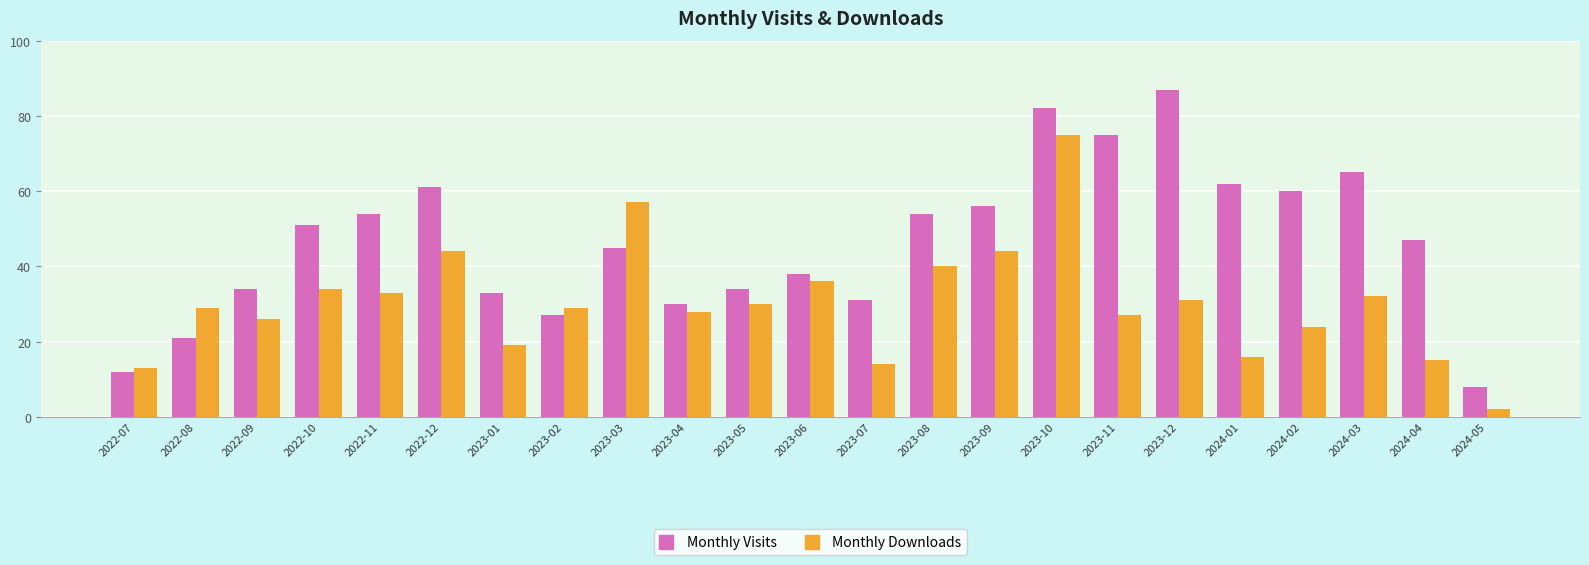

What is the difference between the maximum and minimum values in the Monthly Downloads series?

73